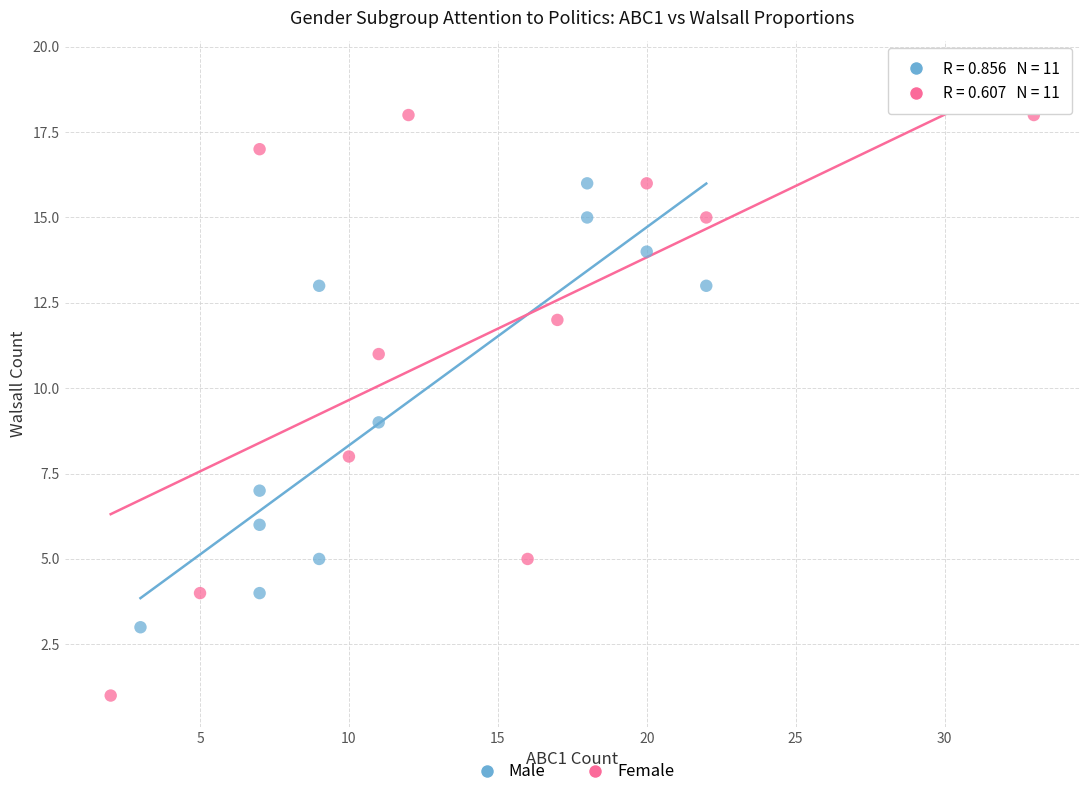

What are all the series names shown in the legend?

Male, Female